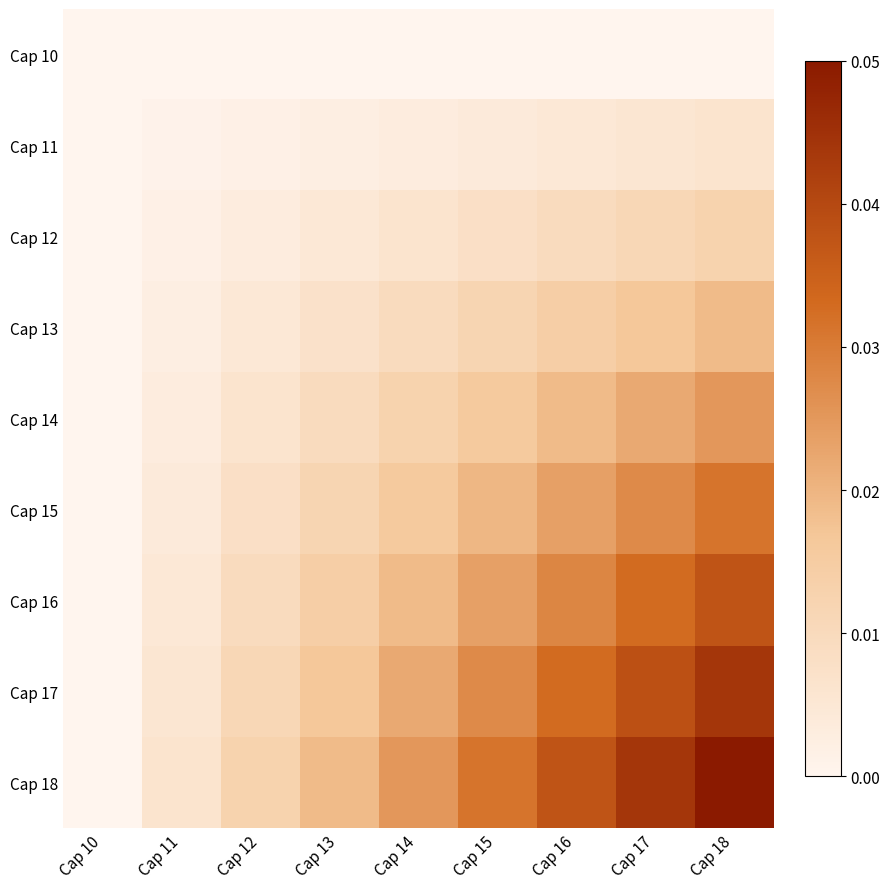

Reading right to left, what are all the values shown in this chart?

Cap 10: Cap 18=0.0	Cap 17=0.0	Cap 16=0.0	Cap 15=0.0	Cap 14=0.0	Cap 13=0.0	Cap 12=0.0	Cap 11=0.0	Cap 10=0.0
Cap 11: Cap 18=0.0	Cap 17=0.0	Cap 16=0.0	Cap 15=0.0	Cap 14=0.0	Cap 13=0.0	Cap 12=0.0	Cap 11=0.0	Cap 10=0.0
Cap 12: Cap 18=0.0	Cap 17=0.0	Cap 16=0.0	Cap 15=0.0	Cap 14=0.0	Cap 13=0.0	Cap 12=0.0	Cap 11=0.0	Cap 10=0.0
Cap 13: Cap 18=0.0	Cap 17=0.0	Cap 16=0.0	Cap 15=0.0	Cap 14=0.0	Cap 13=0.0	Cap 12=0.0	Cap 11=0.0	Cap 10=0.0
Cap 14: Cap 18=0.0	Cap 17=0.0	Cap 16=0.0	Cap 15=0.0	Cap 14=0.0	Cap 13=0.0	Cap 12=0.0	Cap 11=0.0	Cap 10=0.0
Cap 15: Cap 18=0.0	Cap 17=0.0	Cap 16=0.0	Cap 15=0.0	Cap 14=0.0	Cap 13=0.0	Cap 12=0.0	Cap 11=0.0	Cap 10=0.0
Cap 16: Cap 18=0.0	Cap 17=0.0	Cap 16=0.0	Cap 15=0.0	Cap 14=0.0	Cap 13=0.0	Cap 12=0.0	Cap 11=0.0	Cap 10=0.0
Cap 17: Cap 18=0.0	Cap 17=0.0	Cap 16=0.0	Cap 15=0.0	Cap 14=0.0	Cap 13=0.0	Cap 12=0.0	Cap 11=0.0	Cap 10=0.0
Cap 18: Cap 18=0.1	Cap 17=0.0	Cap 16=0.0	Cap 15=0.0	Cap 14=0.0	Cap 13=0.0	Cap 12=0.0	Cap 11=0.0	Cap 10=0.0